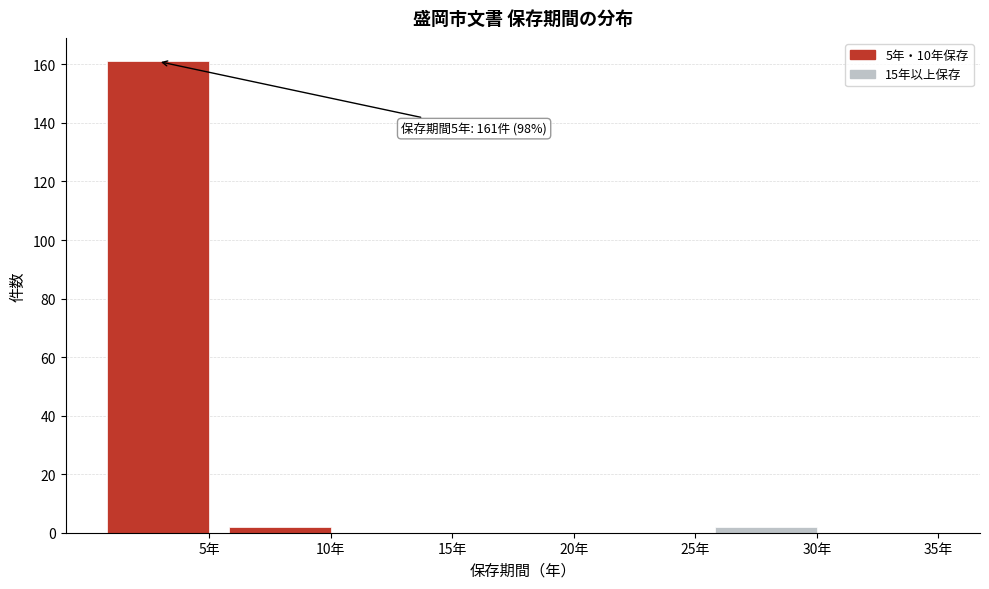

Reading left to right, what are all the values shown in this chart?

5年=161	10年=2	15年=0	20年=0	25年=0	30年=2	35年=0